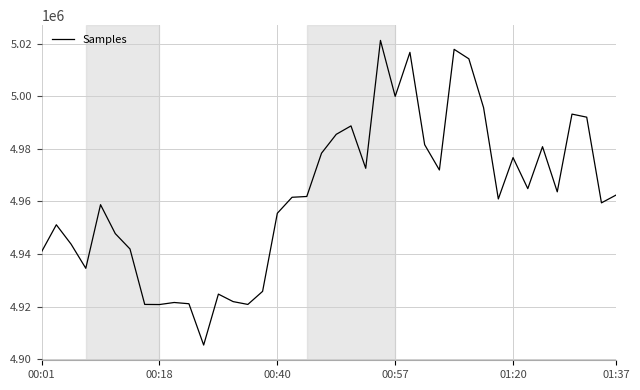

What is the maximum value shown in the chart?

5021194